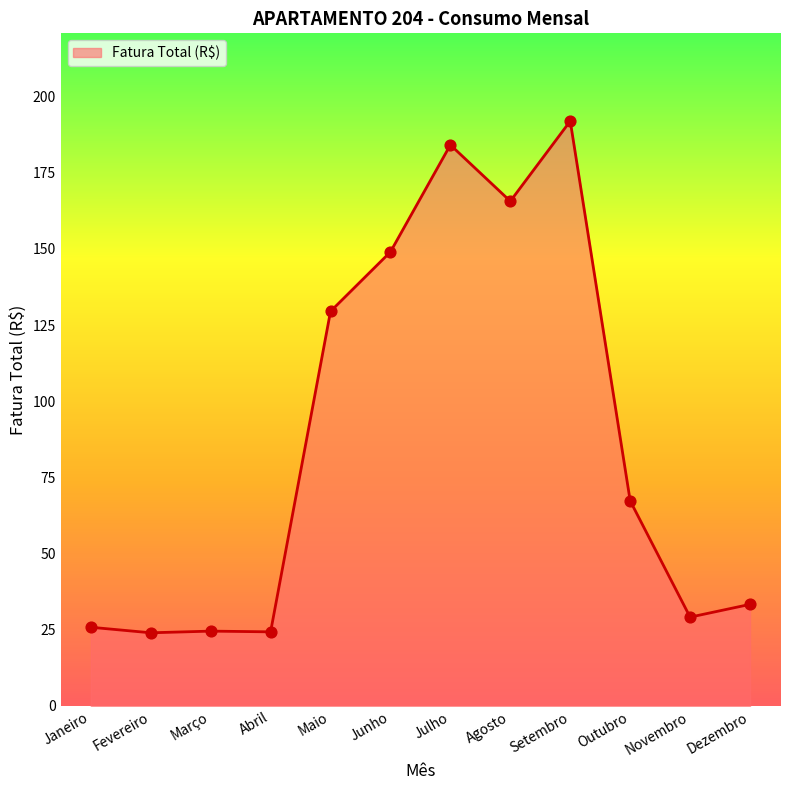

What is the change in value from Janeiro to Agosto?

+139.8